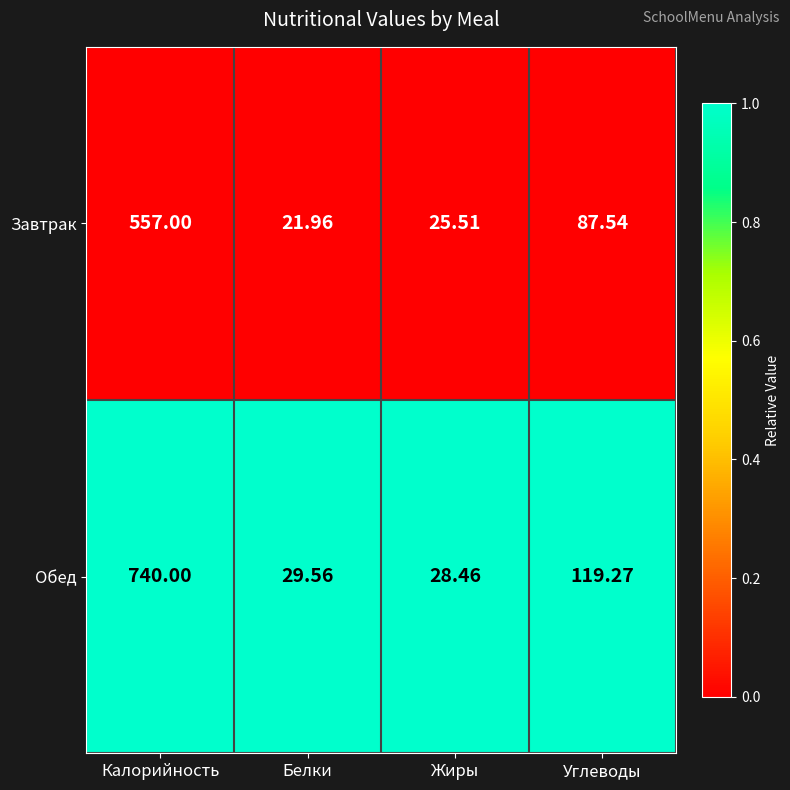

Which series has the largest total across all categories?

Обед